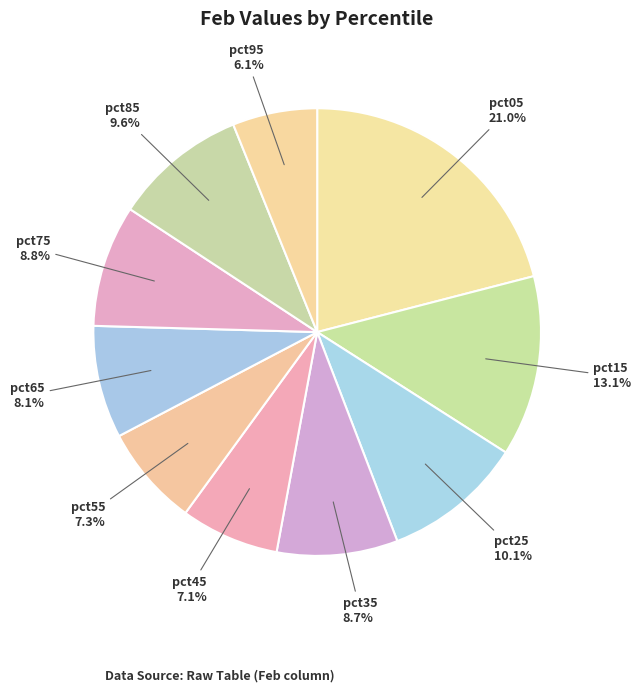

Is there a majority slice in this chart?

No